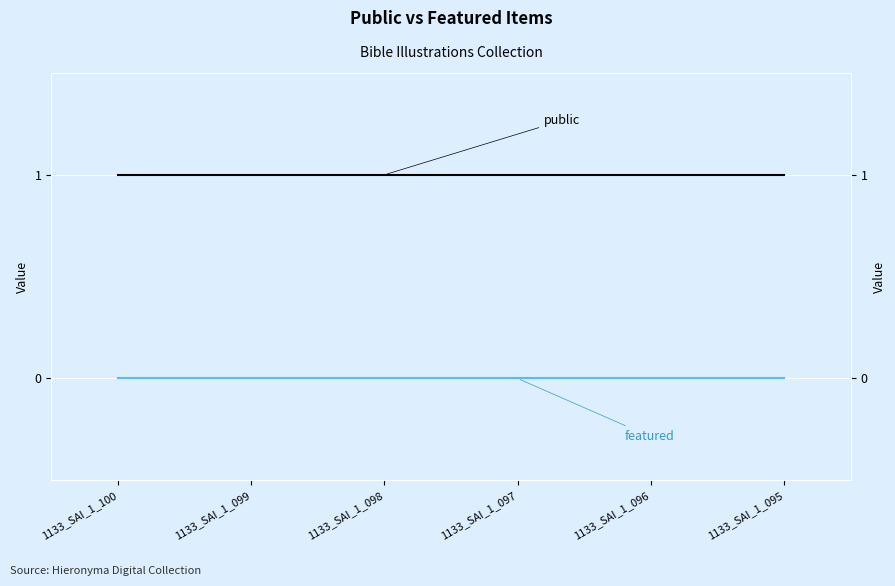

Rank the series by their average value, from highest to lowest.

public, featured